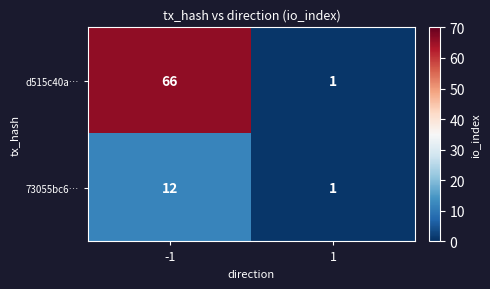

Reading left to right, transcribe all the data shown in this chart.

d515c40a…: 66	1
73055bc6…: 12	1